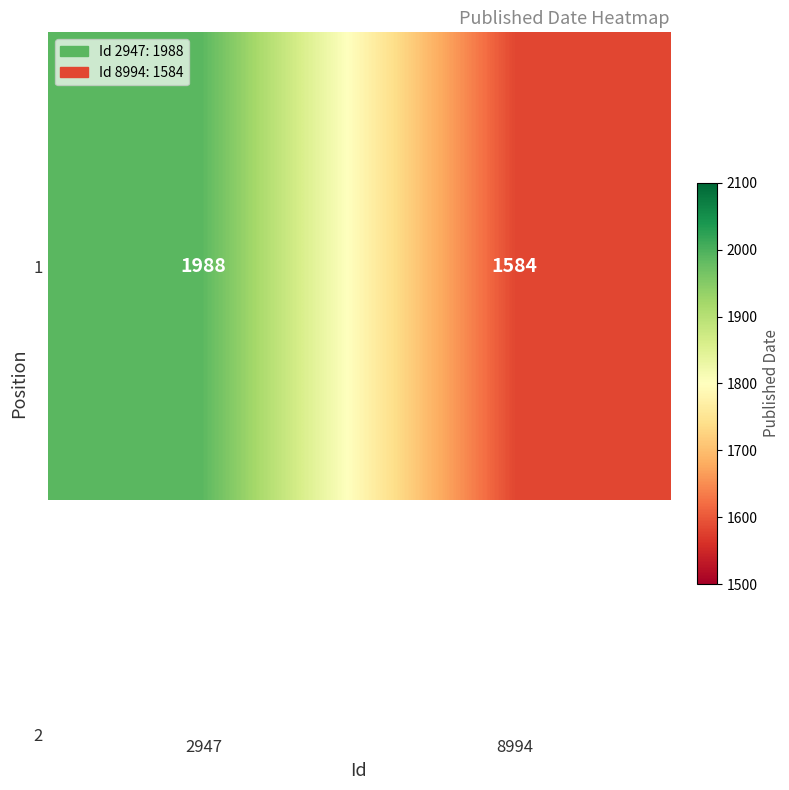

Count the number of data series in this chart.

1